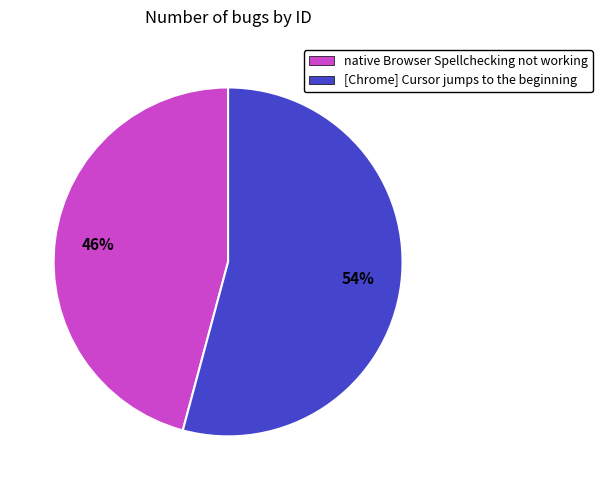

Is the sum of [Chrome] Cursor jumps to the beginning and native Browser Spellchecking not working greater than half?

Yes